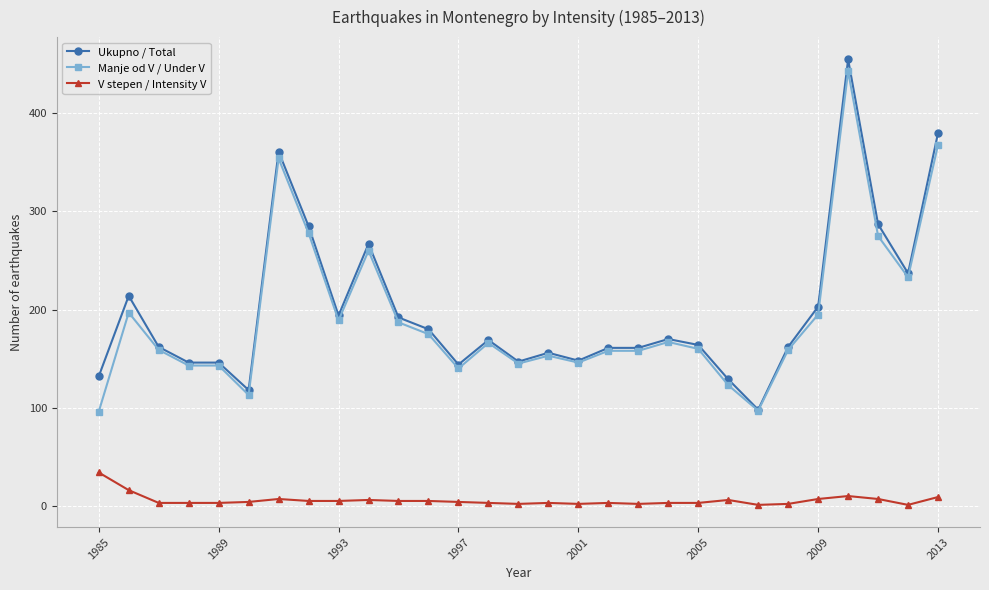

What is the maximum value for Ukupno / Total?

455